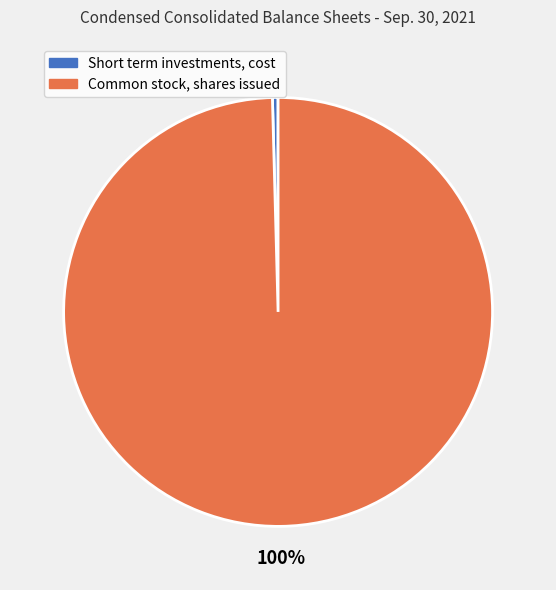

To the nearest percent, what is the average slice percentage?

50%